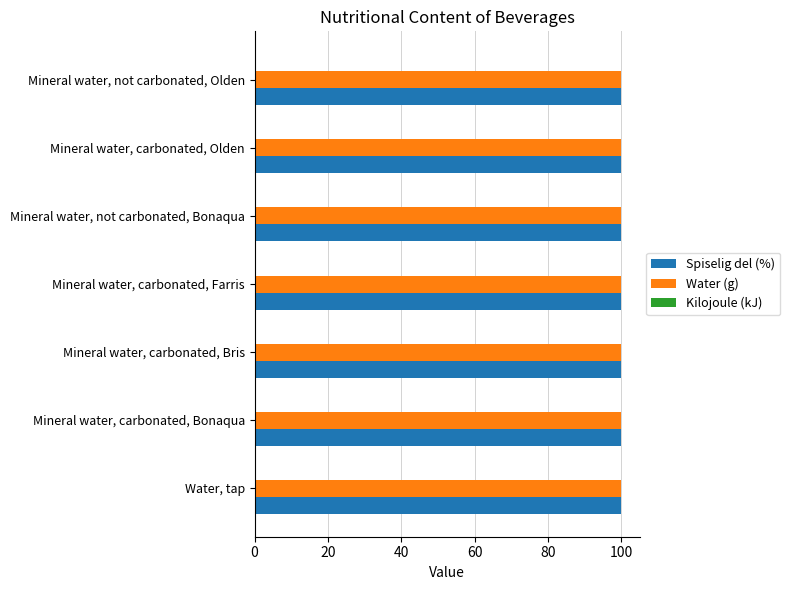

At how many categories does at least one series exceed 34?

7